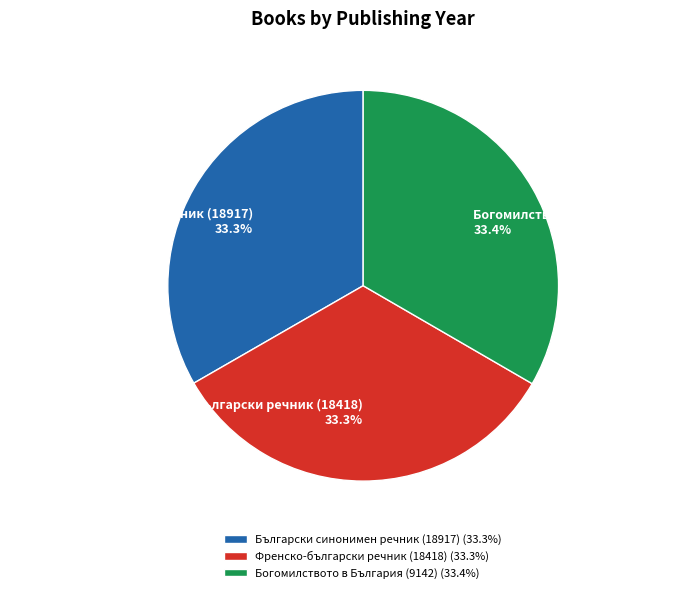

To the nearest percent, what percentage of the pie is Богомилството в България (9142)?

33%